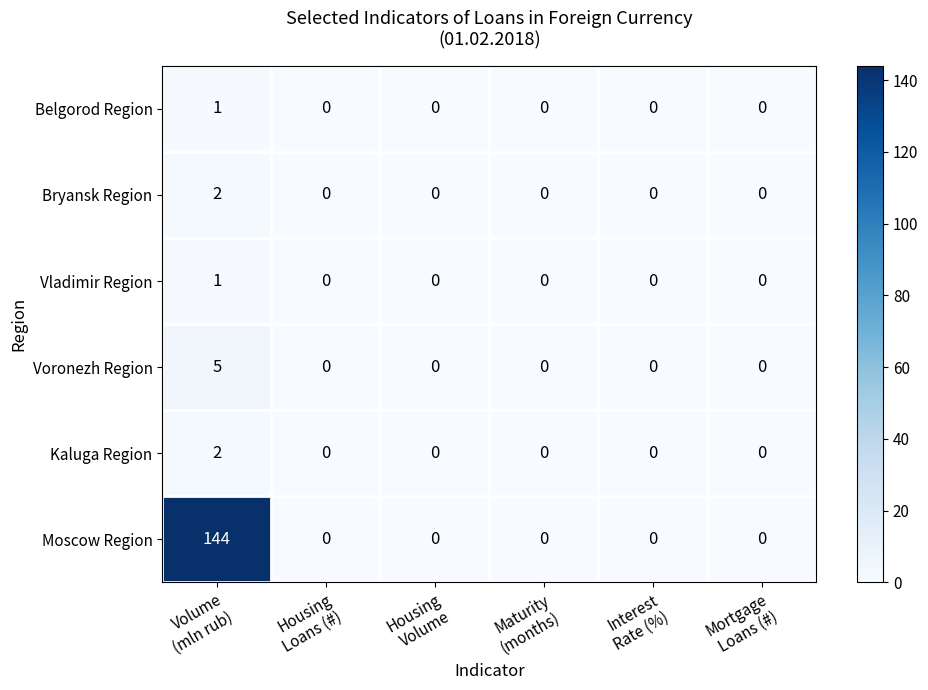

How many Bryansk Region values are between 0 and 1?

5